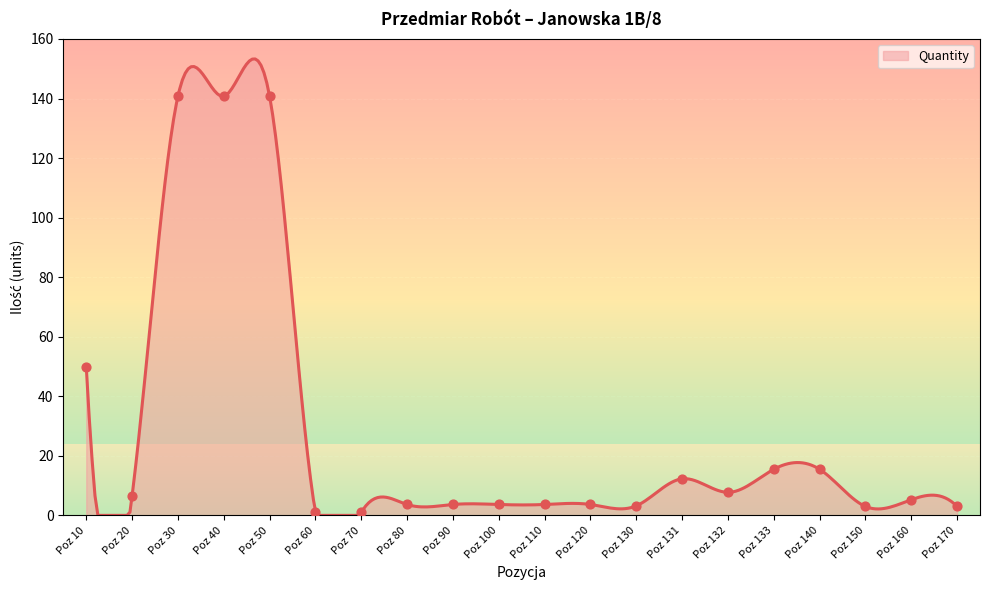

Which has a higher value, Poz 131 or Poz 140?

Poz 140